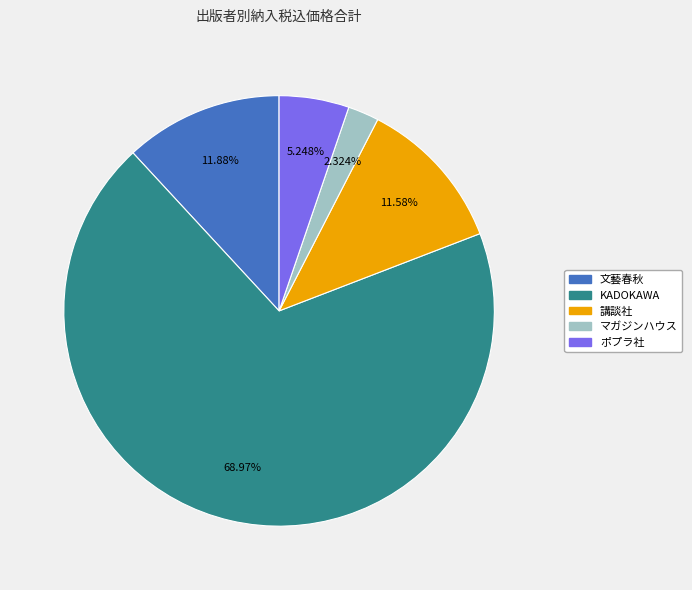

How many slices are in this pie chart?

5